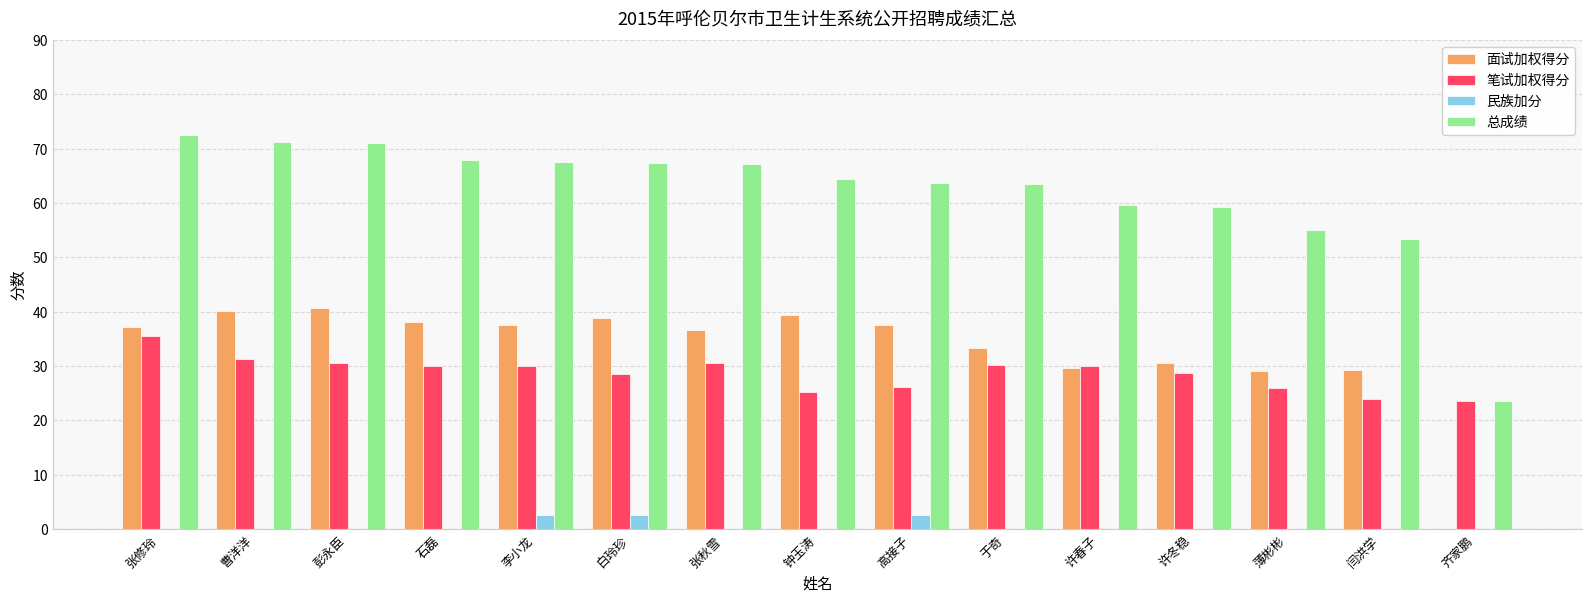

True or false: 总成绩 has a value of 20.0 at 许春子.

False